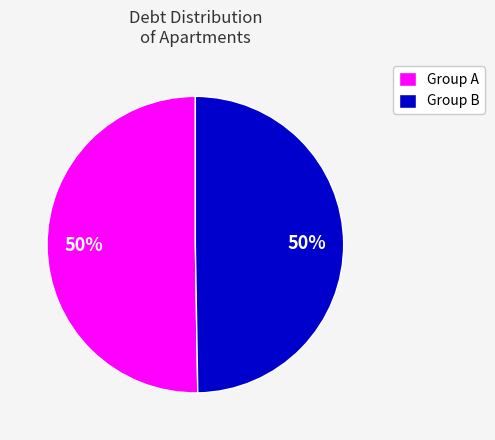

To the nearest percent, what percentage of the pie is Group A?

50%